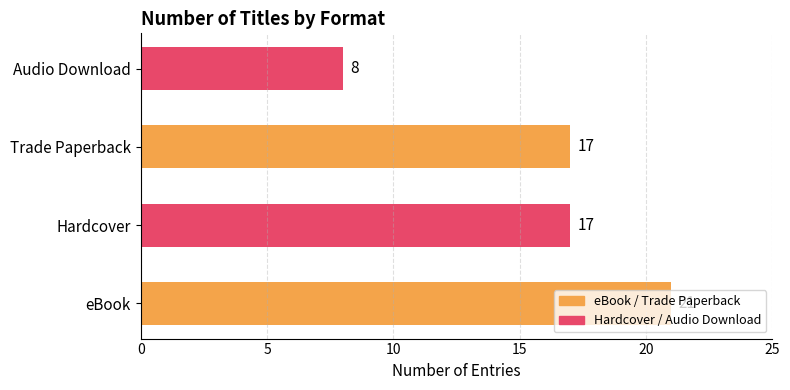

What is the difference between the maximum and minimum values?

13